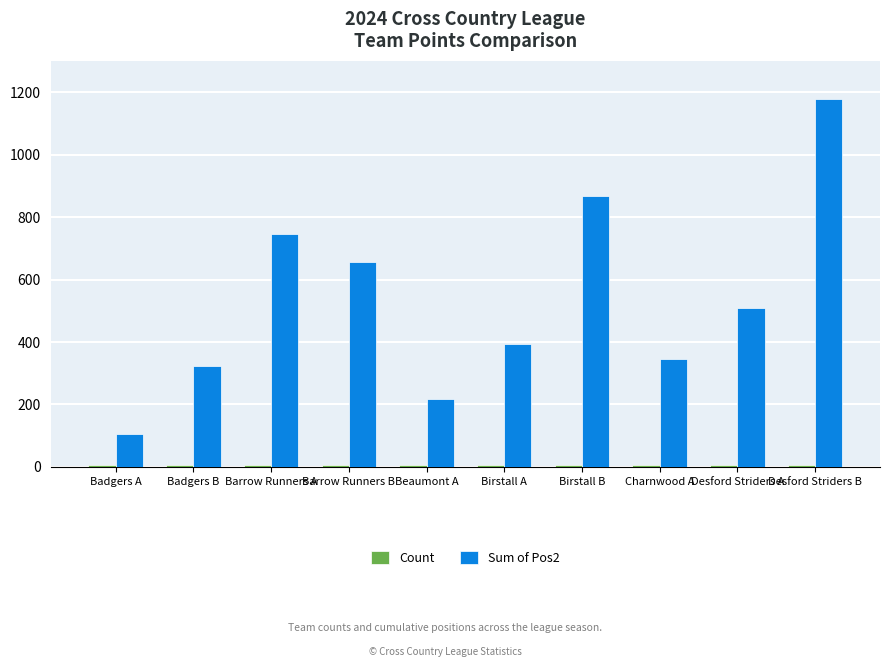

At which category is the sum across all series the highest?

Desford Striders B